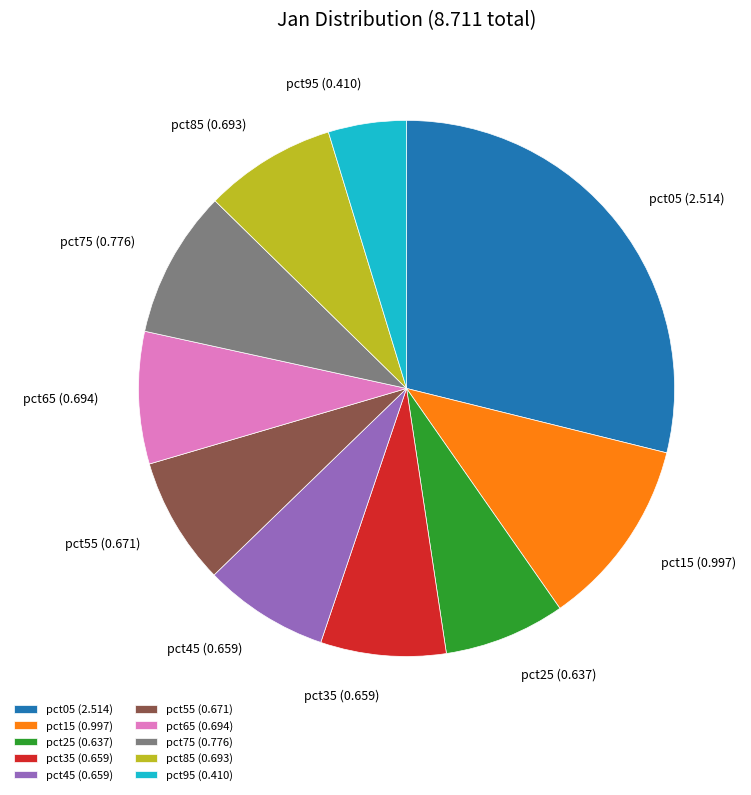

True or false: pct45 accounts for 8% of the total.

True